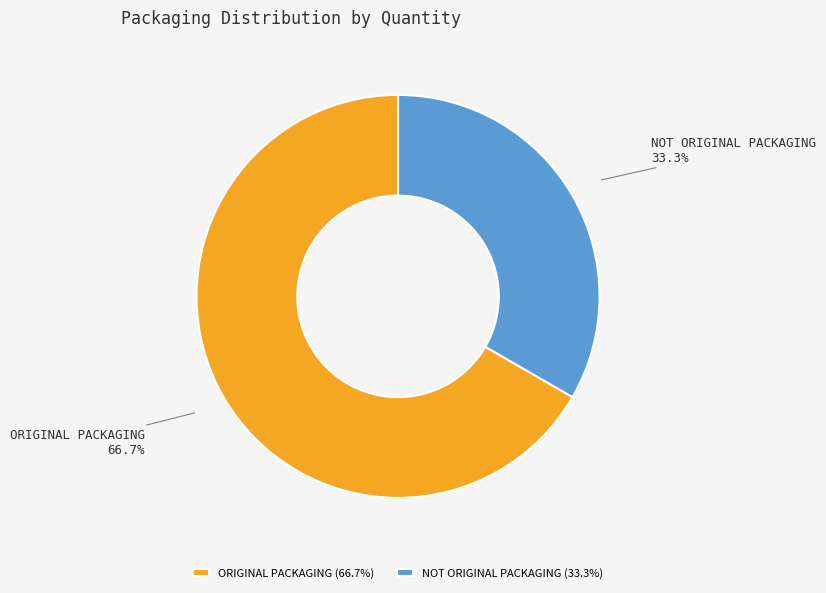

The ORIGINAL PACKAGING slice represents 75% of the pie. True or false?

False